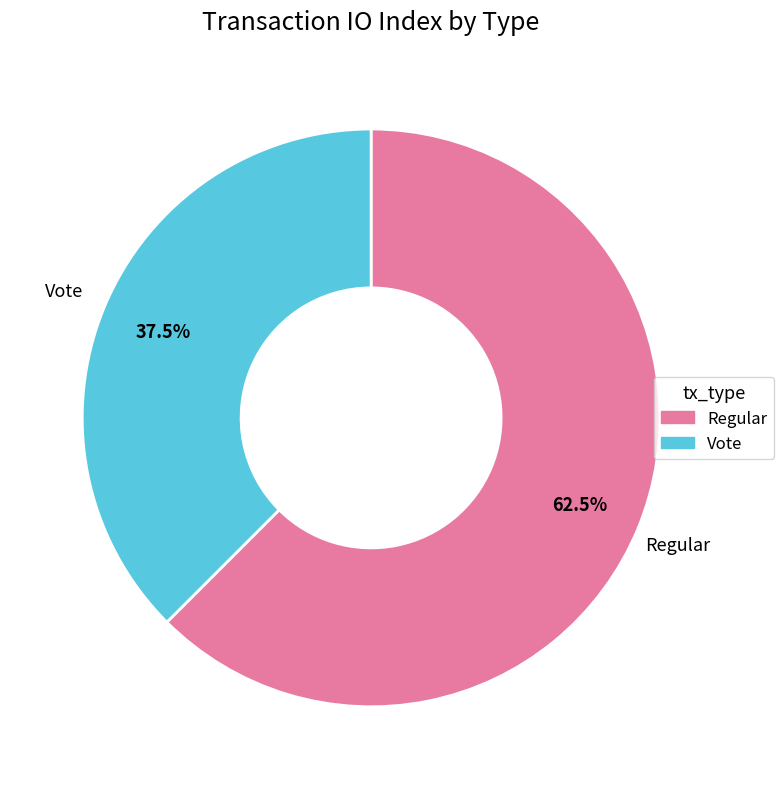

What is the smallest slice in the pie chart?

Vote